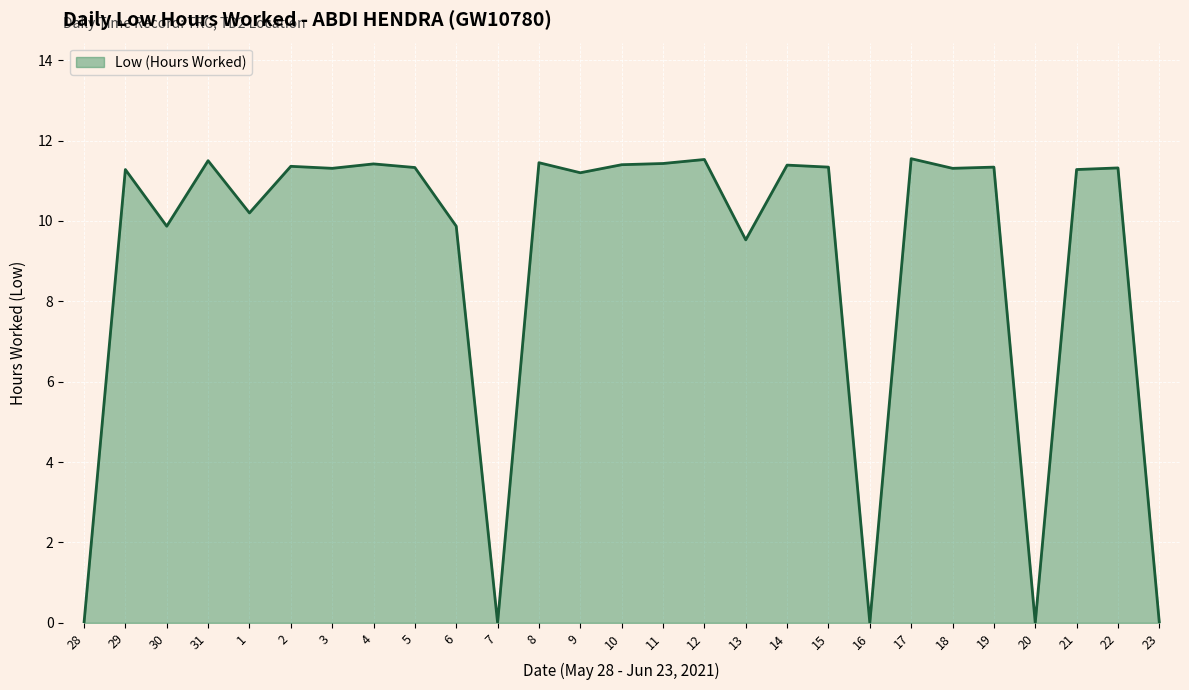

What is the difference between the maximum and minimum values?

11.6